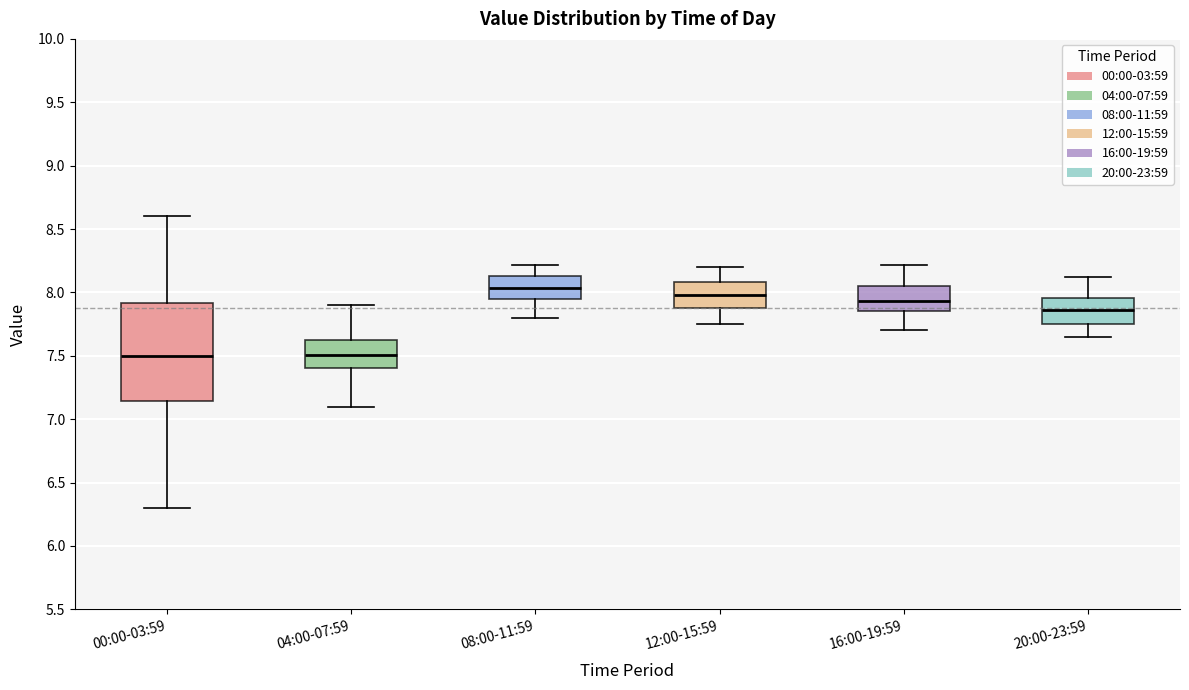

Reading left to right, transcribe this box plot: for each box, give where its median line is, the range the box spans, and where its two whiskers end, as read against the y-axis. The values are not printed on the chart, so give them approximately, as read against the axis.

00:00-03:59: median 7.50, box 7.15 to 7.90, whiskers 6.30 to 8.60
04:00-07:59: median 7.50, box 7.40 to 7.65, whiskers 7.10 to 7.90
08:00-11:59: median 8.05, box 7.95 to 8.15, whiskers 7.80 to 8.20
12:00-15:59: median 8.00, box 7.90 to 8.10, whiskers 7.75 to 8.20
16:00-19:59: median 7.95, box 7.85 to 8.05, whiskers 7.70 to 8.20
20:00-23:59: median 7.85, box 7.75 to 7.95, whiskers 7.65 to 8.10